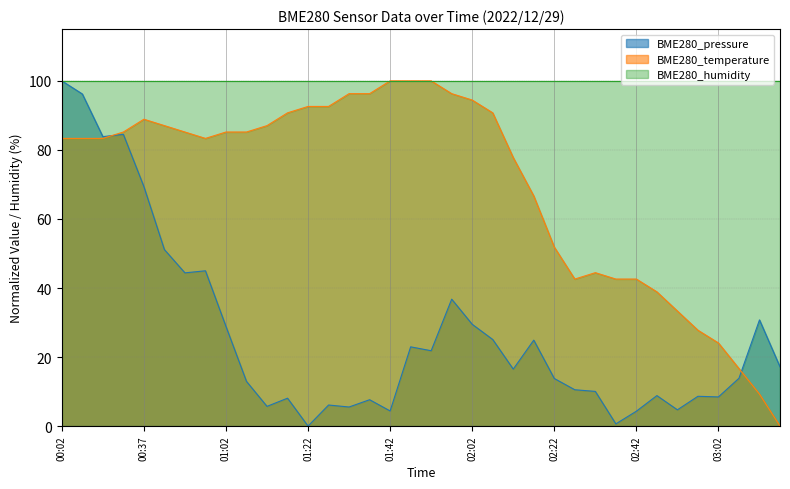

How many positive values does the BME280_pressure series have?

35